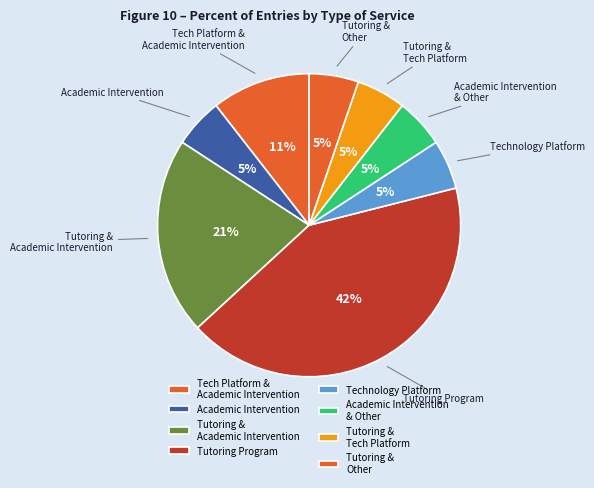

What is the ratio of the value at Tutoring & Tech Platform to the value at Tutoring & Other?

1.0